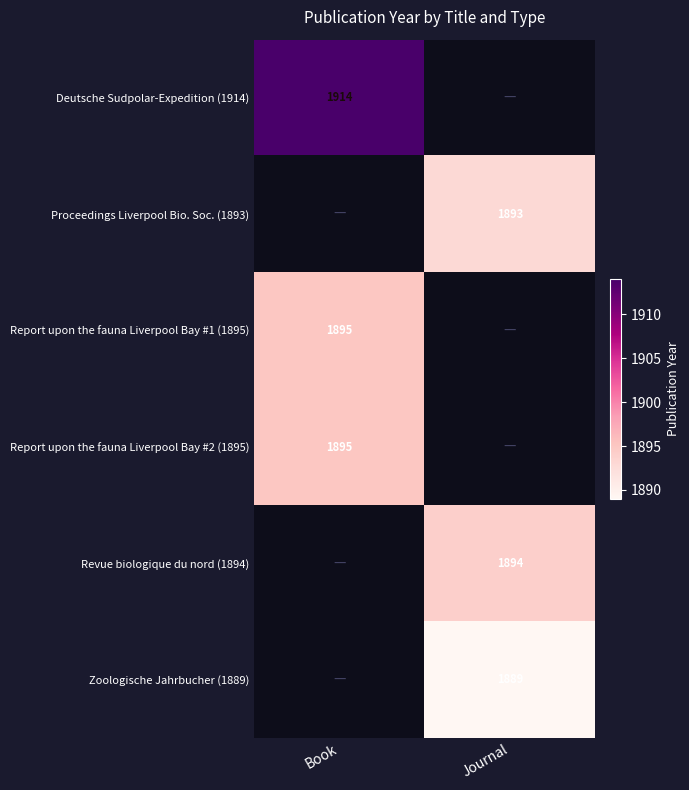

Count the number of categories in the chart.

2